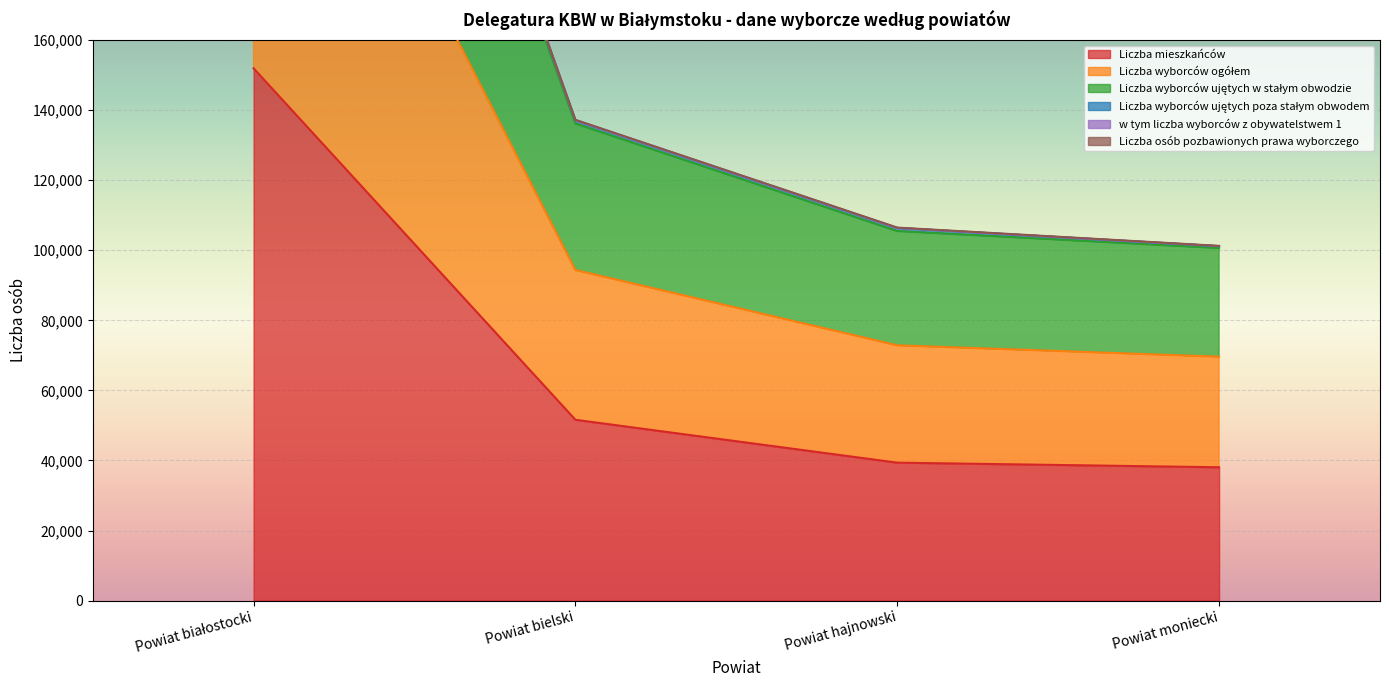

Which has a higher value, Powiat hajnowski or Powiat bielski?

Powiat bielski